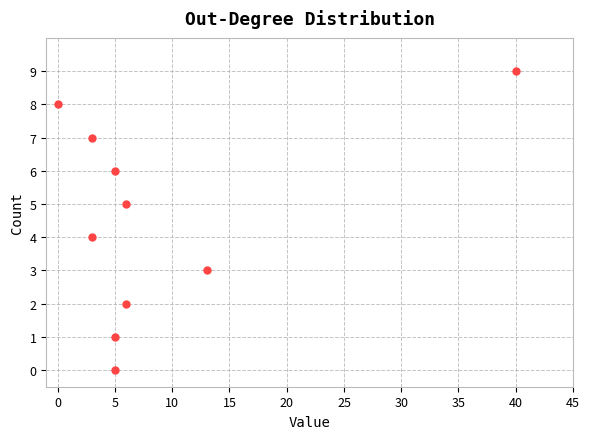

What is the average X value?

9